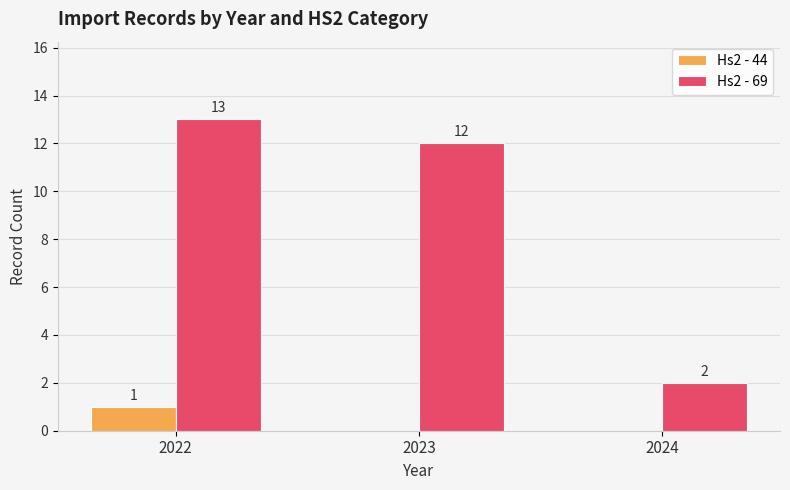

Which series changed the most between 2022 and 2024?

Hs2 - 69